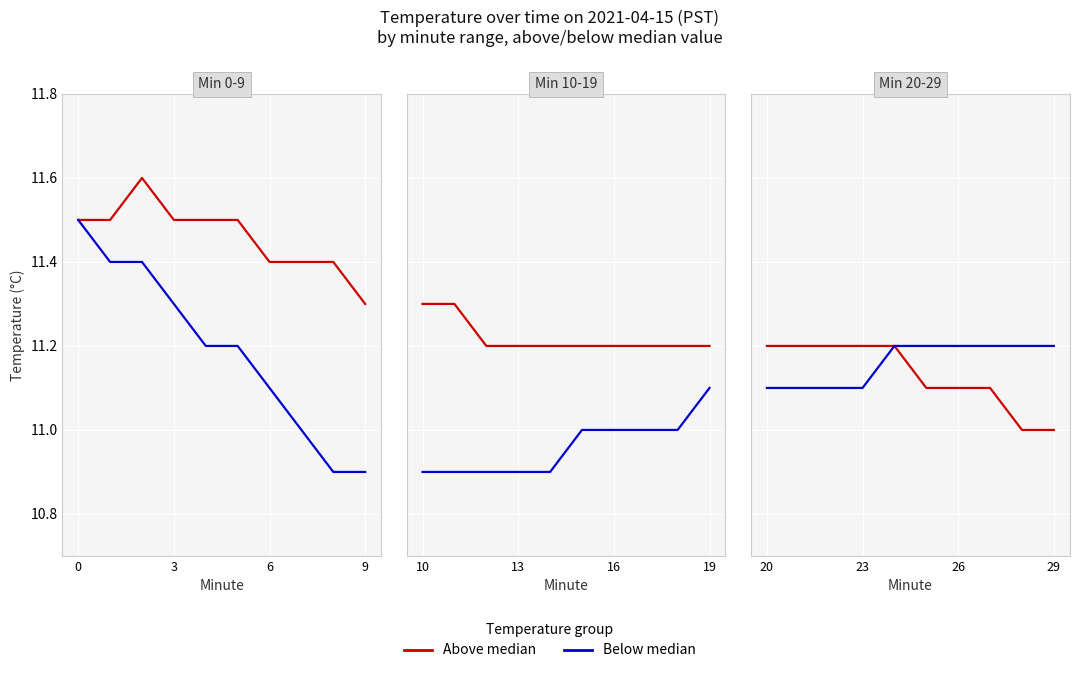

What is the approximate value of Below median at 6?

11.1